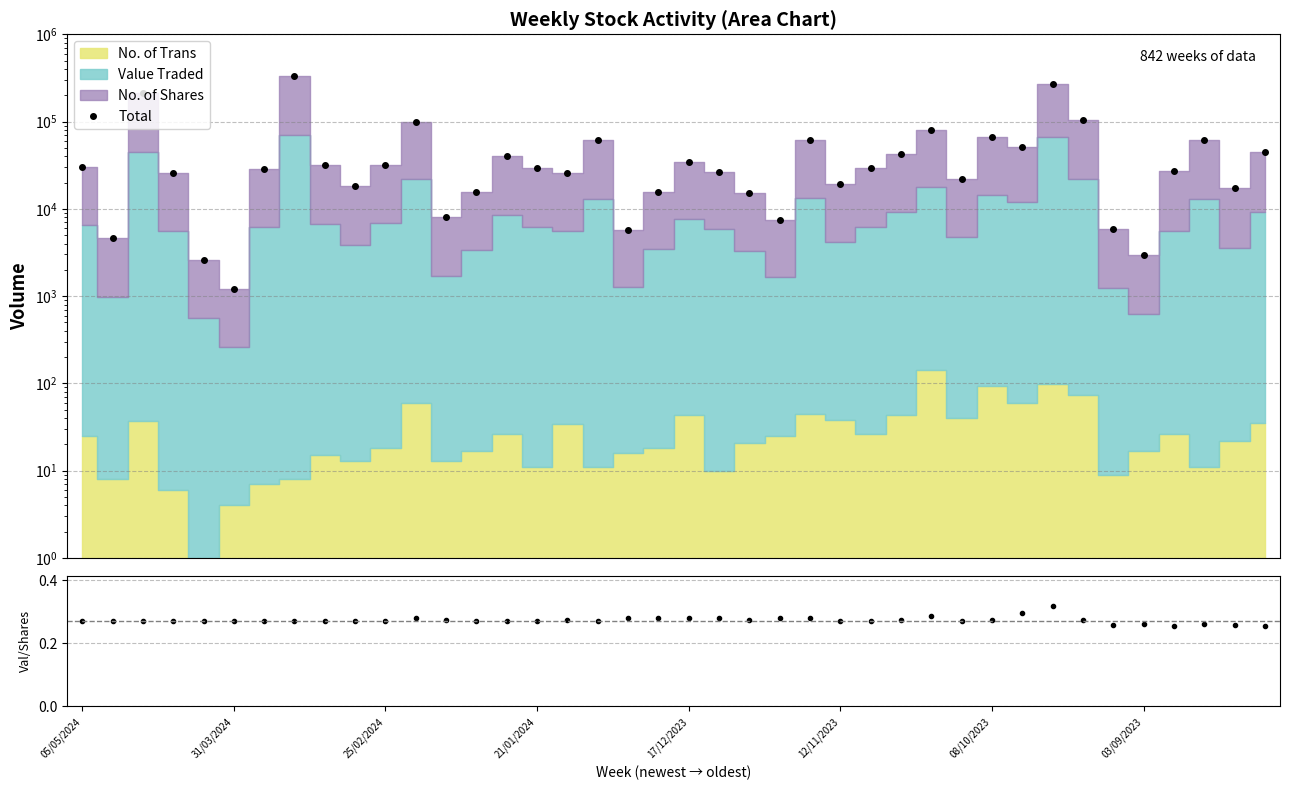

The Traded/Shares series shows 0.3 at 12/11/2023. True or false?

True